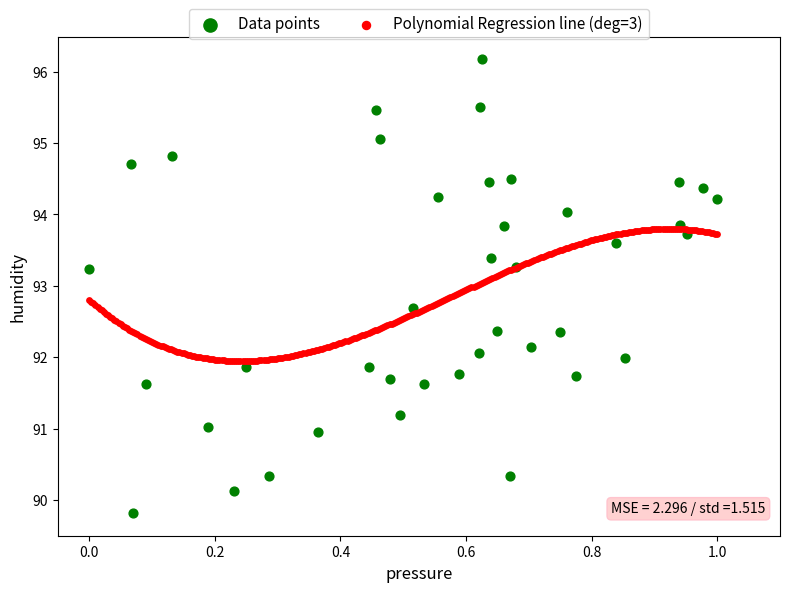

Which series has the largest Y range (max minus min)?

Data points